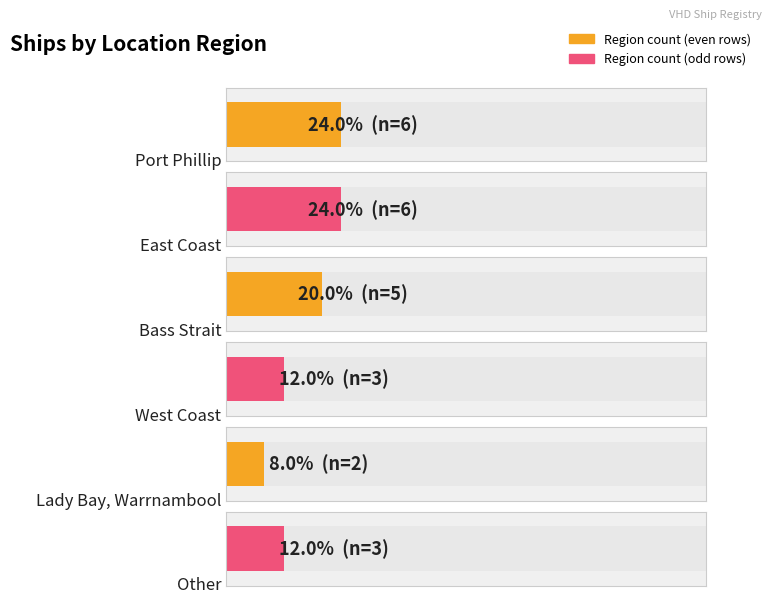

Does the chart contain stacked bars?

No